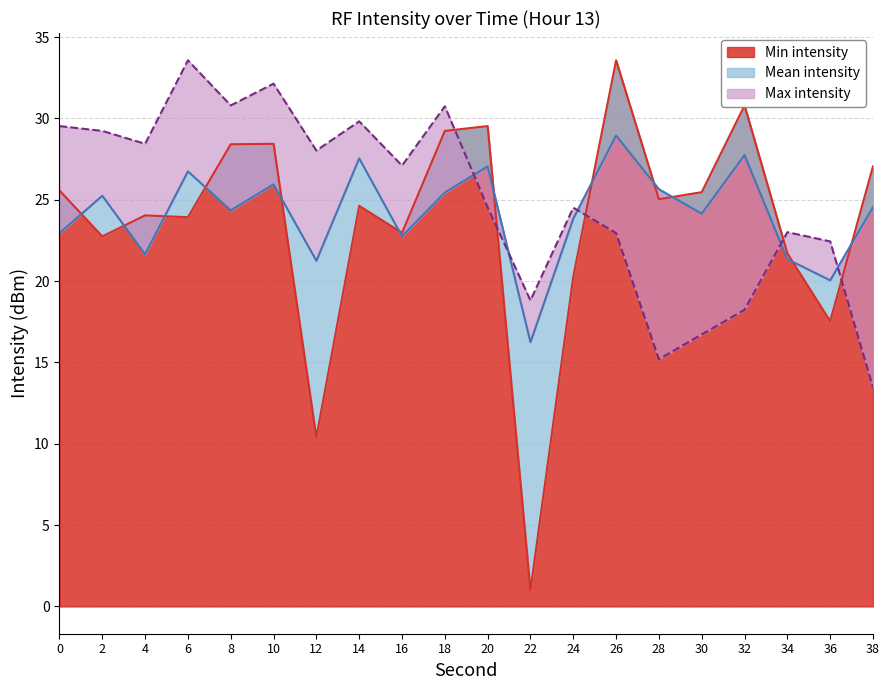

Is the value of Min intensity at 26 greater than the value of Max intensity at 38?

Yes